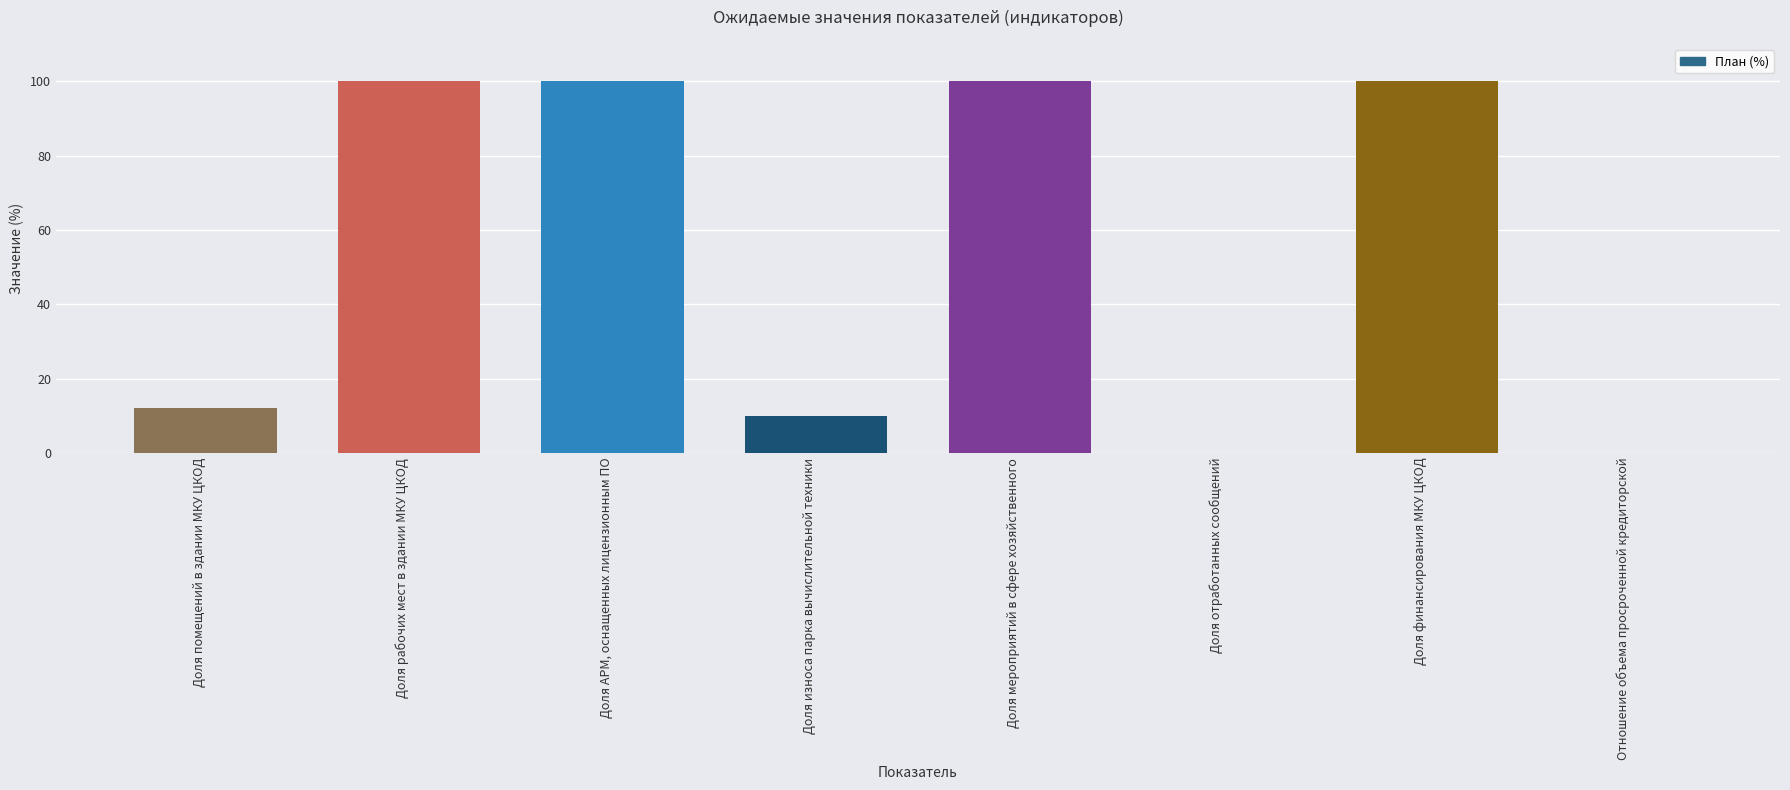

What is the sum of the values at Доля помещений в здании МКУ ЦКОД and Доля рабочих мест в здании МКУ ЦКОД?

112